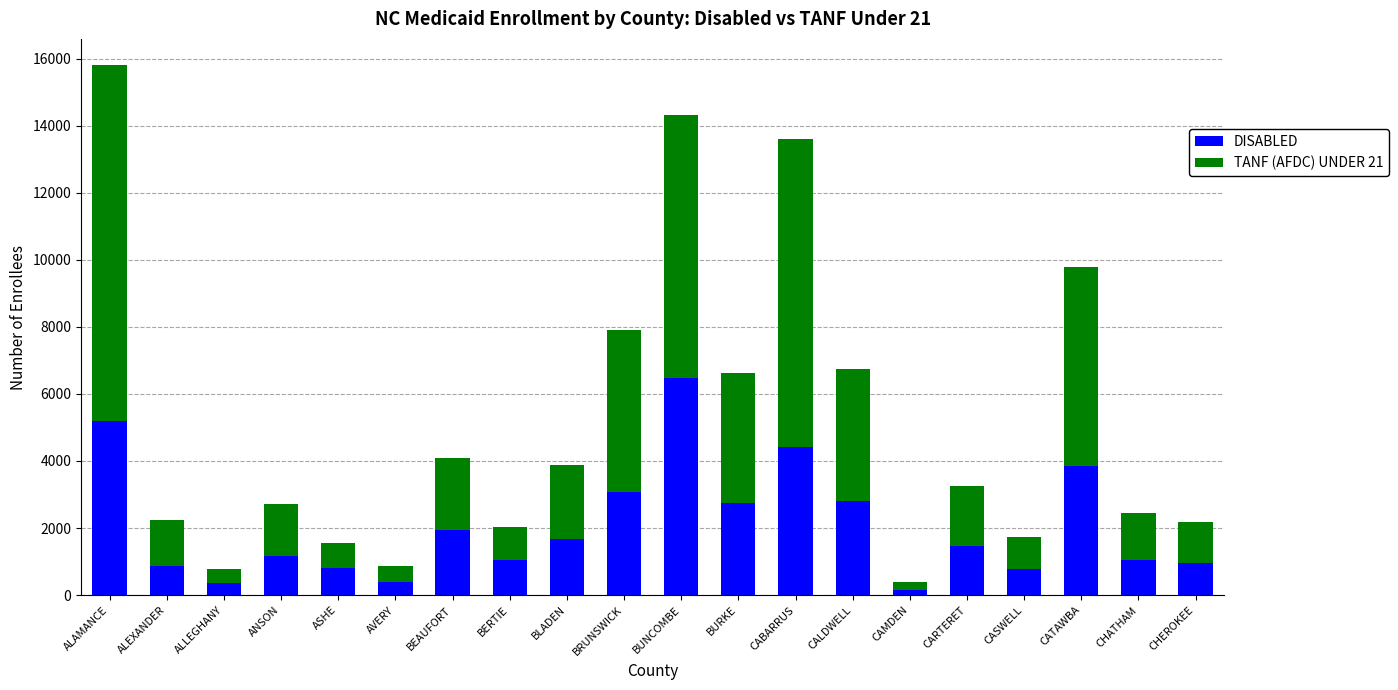

At which category is the sum across all series the highest?

ALAMANCE